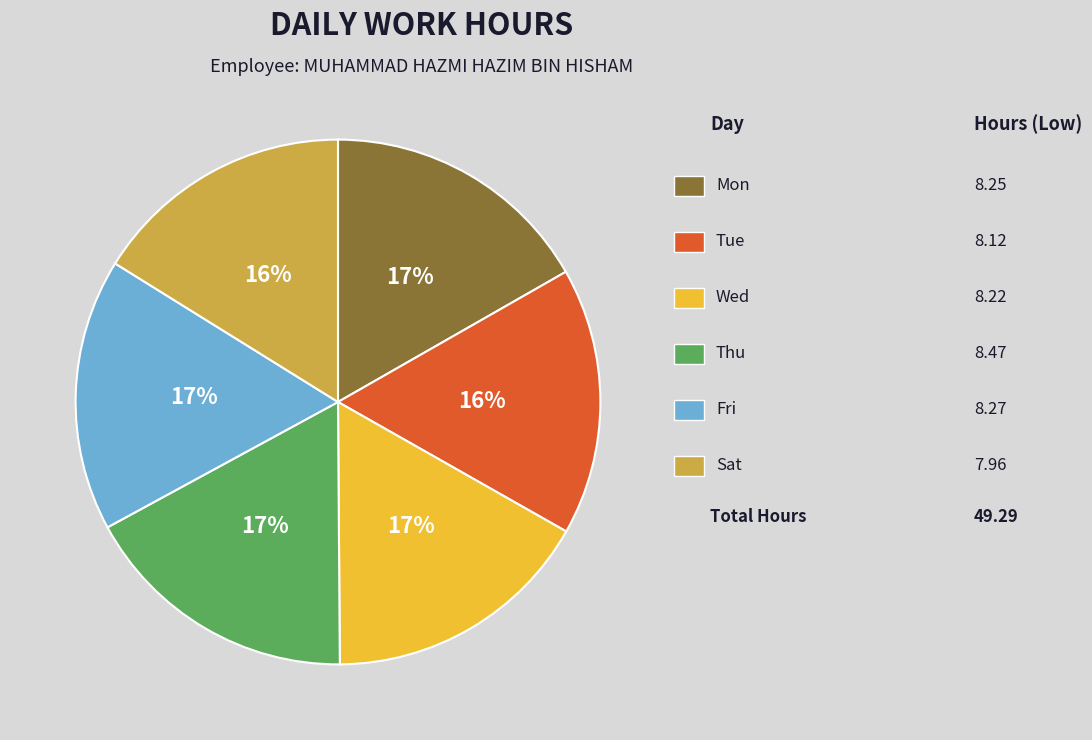

How many segments does this pie chart have?

6